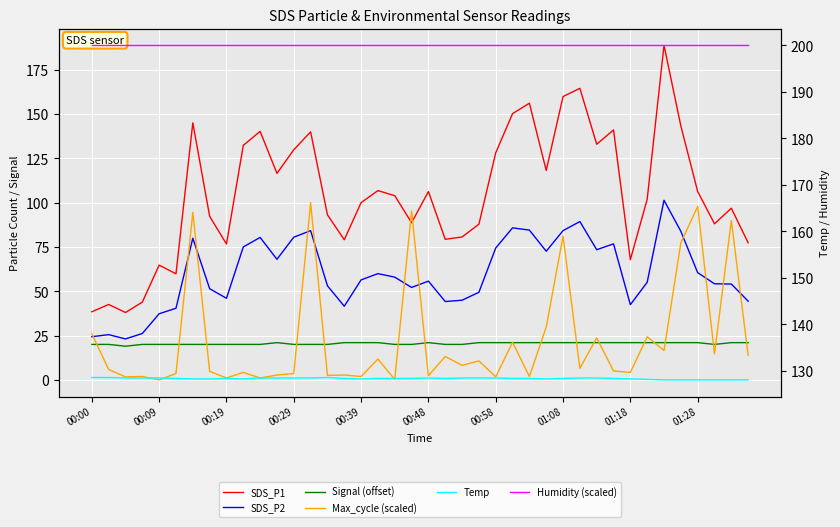

Which series has the largest range (max minus min)?

SDS_P1